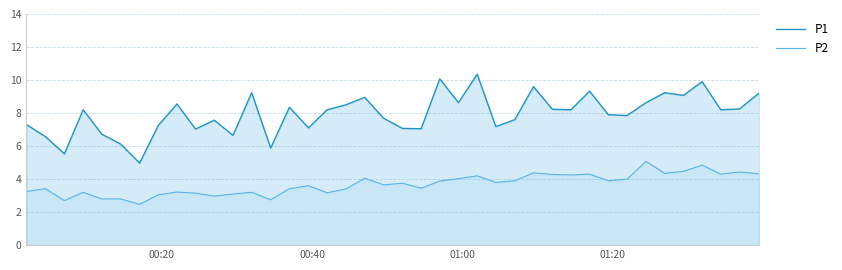

Which series has the widest spread of values?

P1